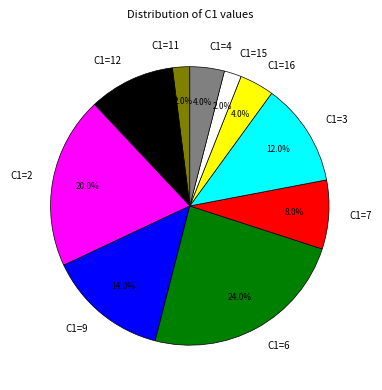

Approximately how many times larger is the value at C1=9 compared to C1=7?

1.8